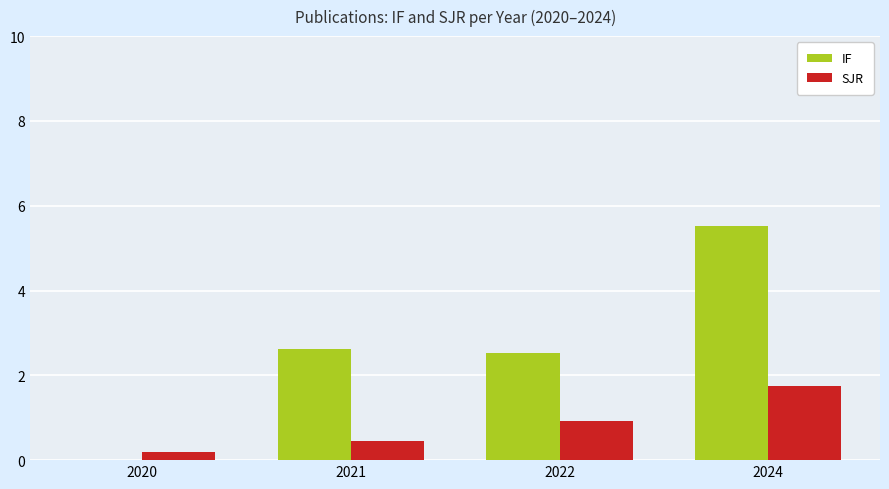

Which series has the largest range (max minus min)?

IF